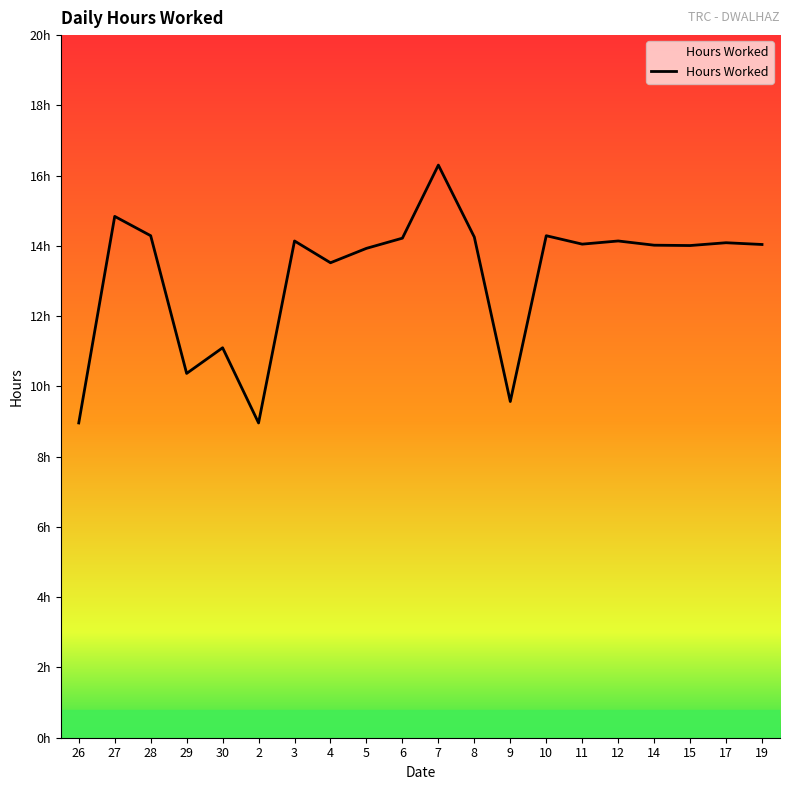

At which category does the data reach its first local peak?

27